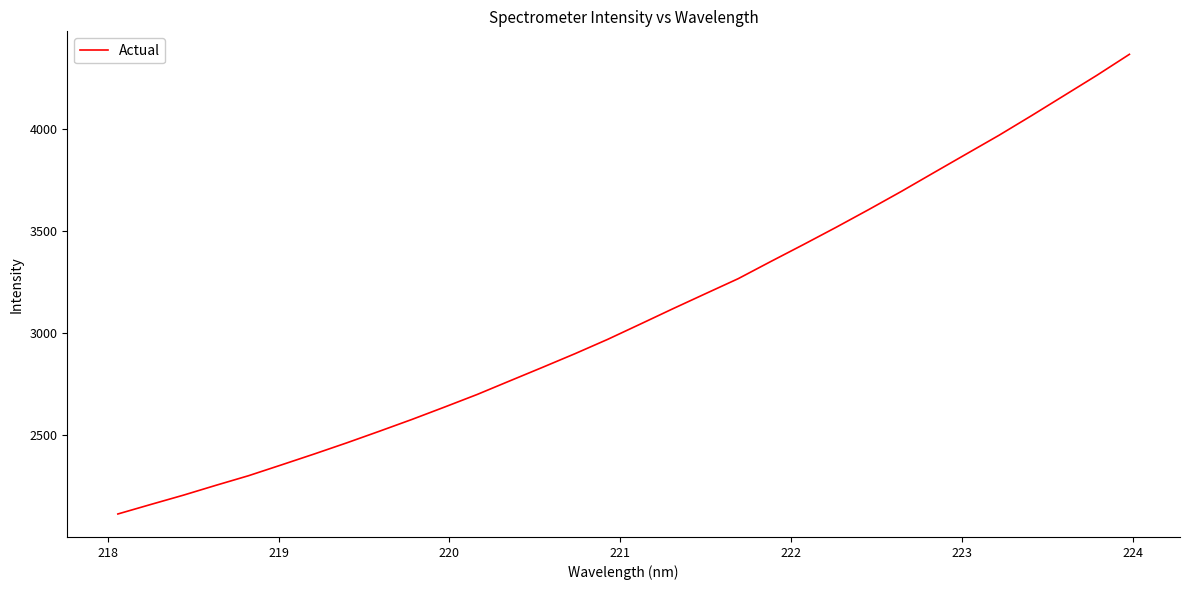

What is the average value?

3089.1